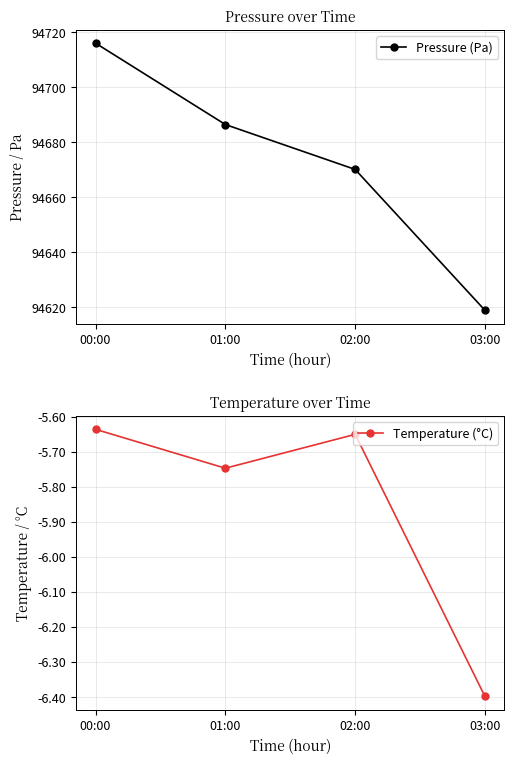

What position from the right is 00:00?

4